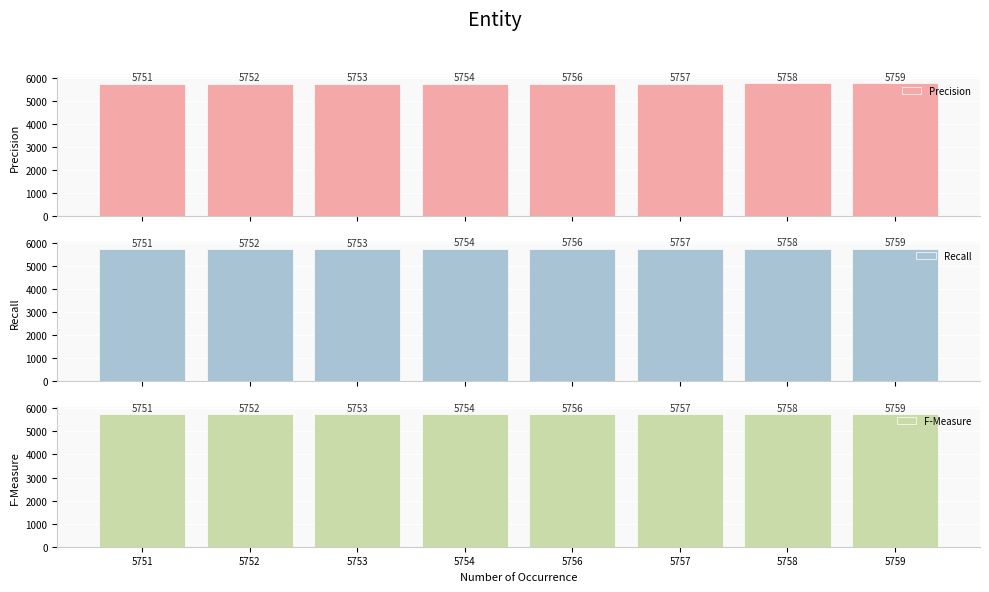

How many bars are there in total?

24